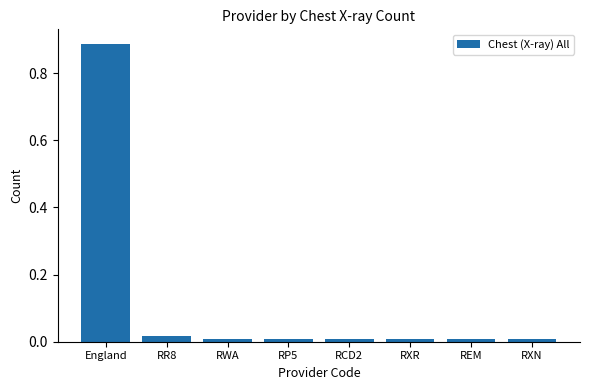

The chart shows a value of 0.0 at RR8. True or false?

True